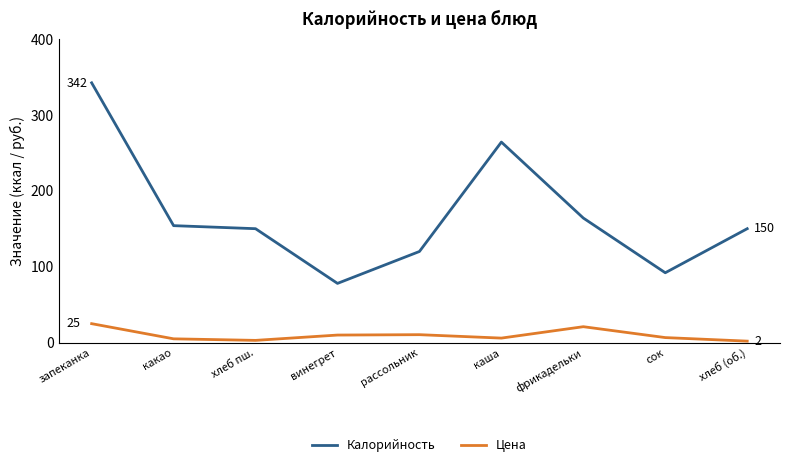

True or false: Калорийность and Цена intersect in this chart.

False